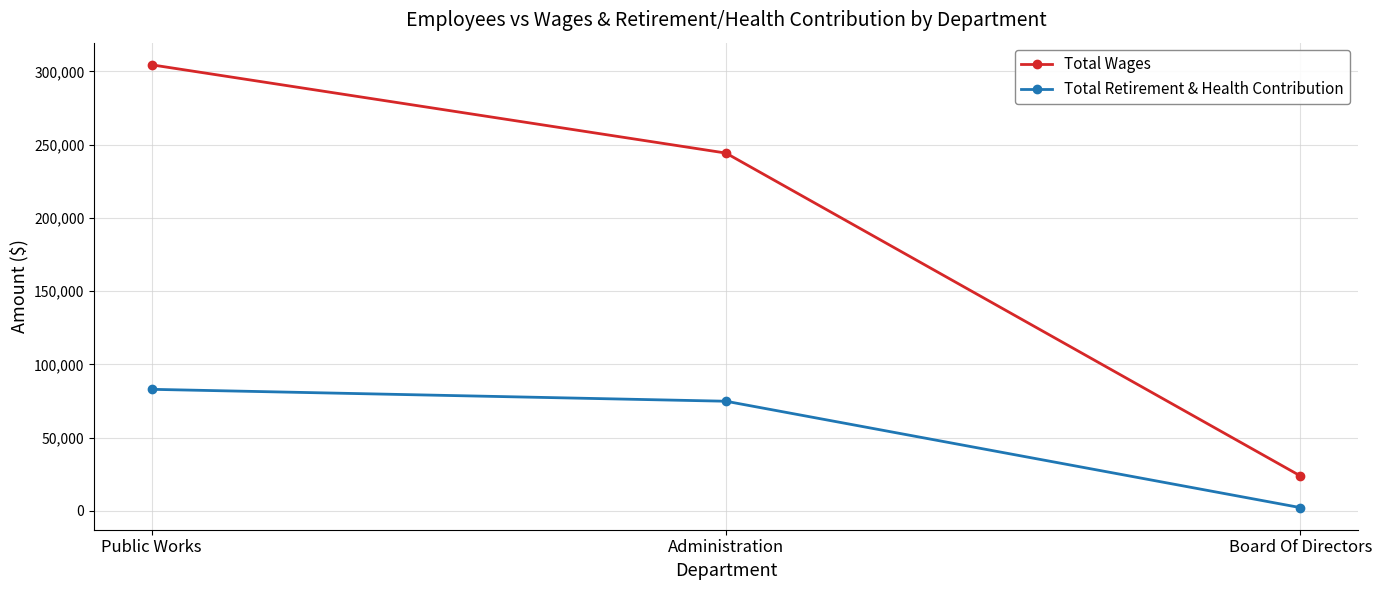

Is the value of Total Wages at Administration greater than the value of Total Retirement & Health Contribution at Public Works?

Yes